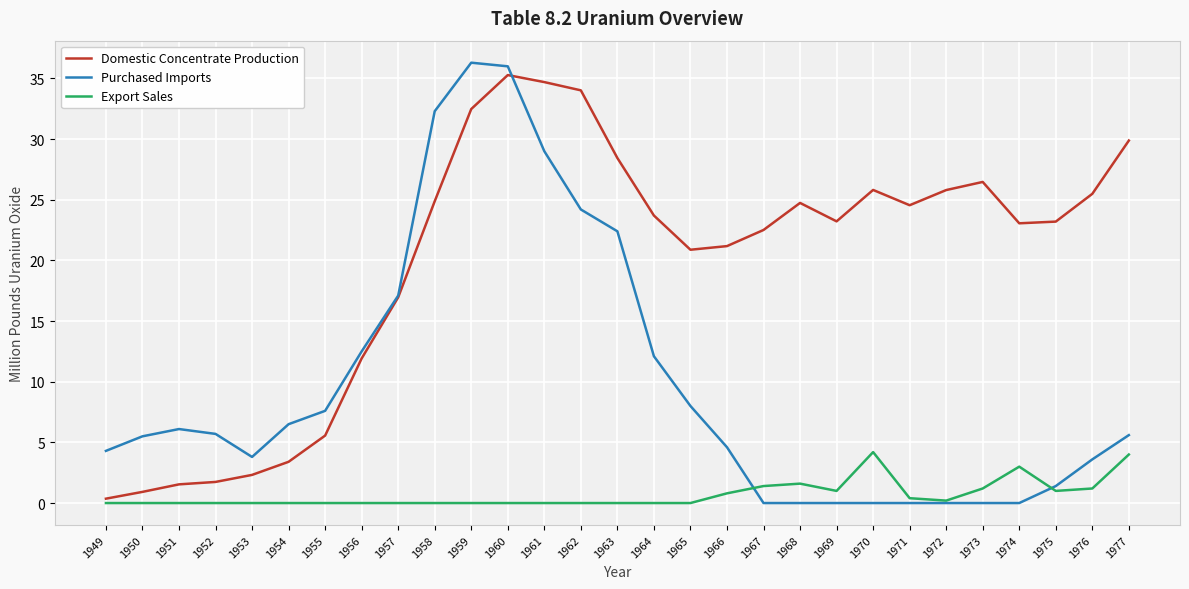

Between 1961 and 1969, which series saw the biggest shift?

Purchased Imports